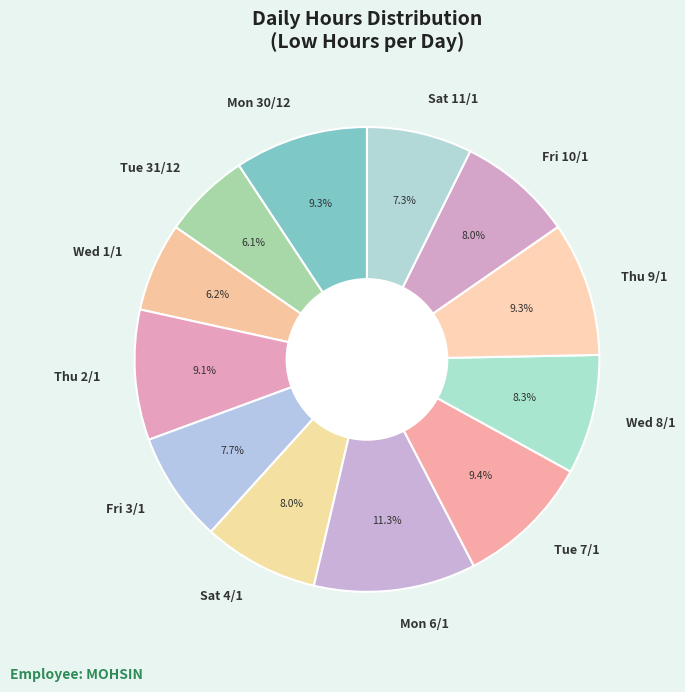

What portion of the pie excludes Wed 1/1?

93.8%